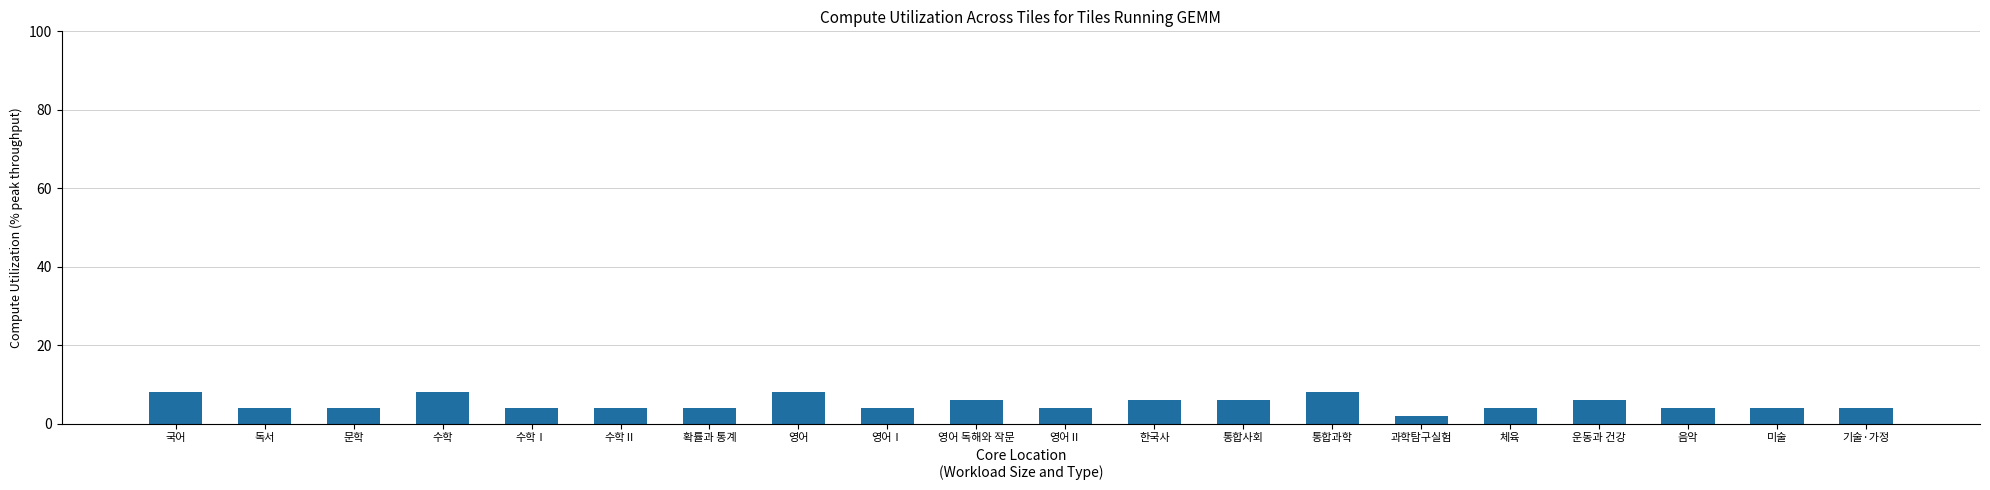

Are the bars horizontal?

No